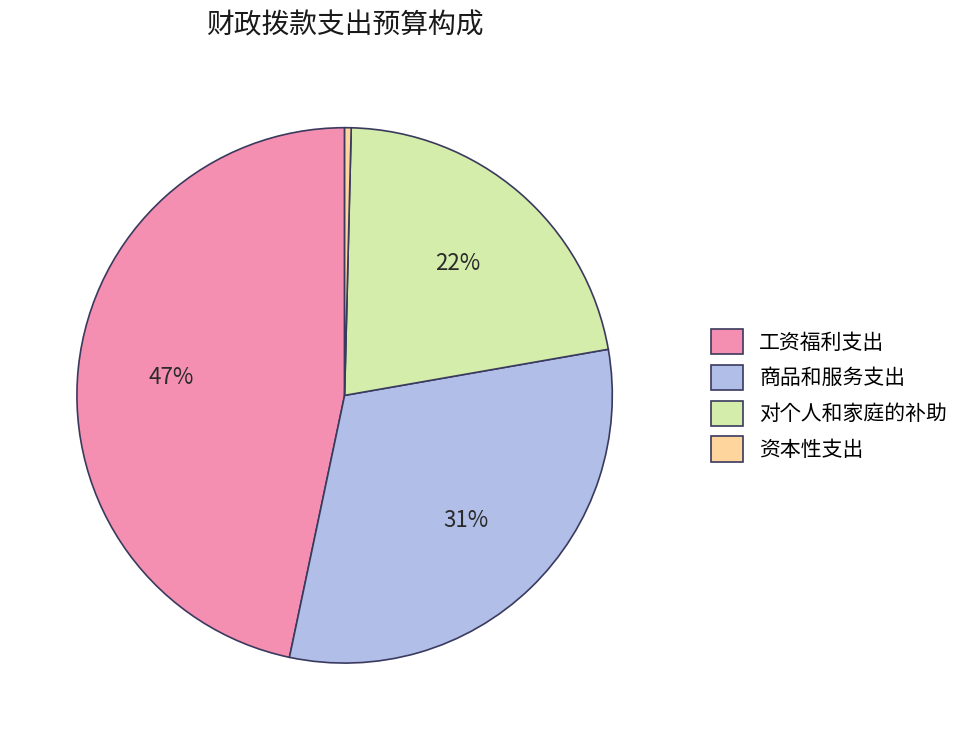

Which has a higher value, 资本性支出 or 工资福利支出?

工资福利支出